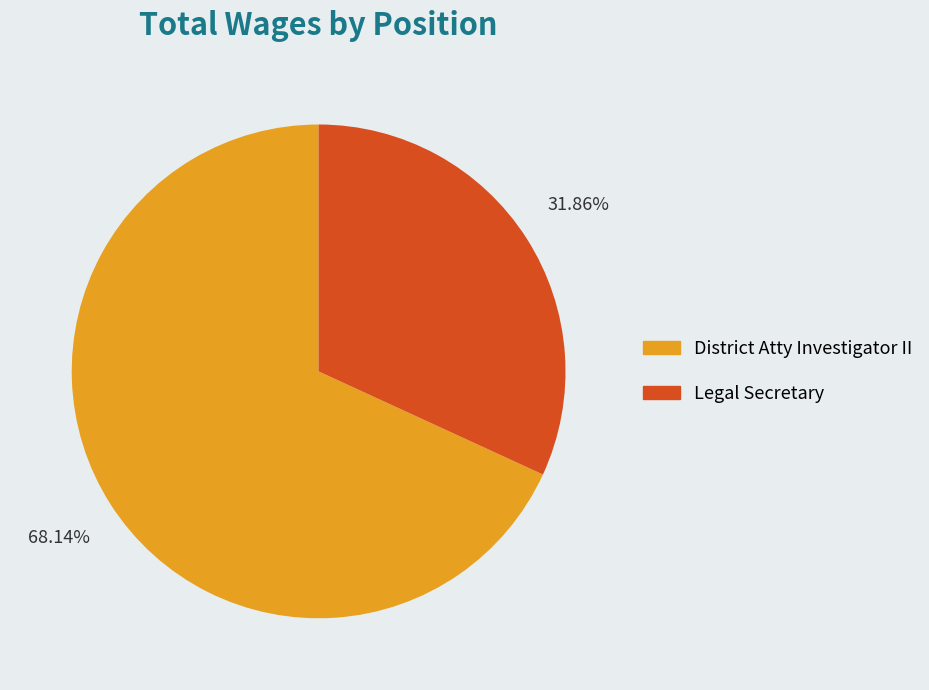

Is there a majority slice in this chart?

Yes